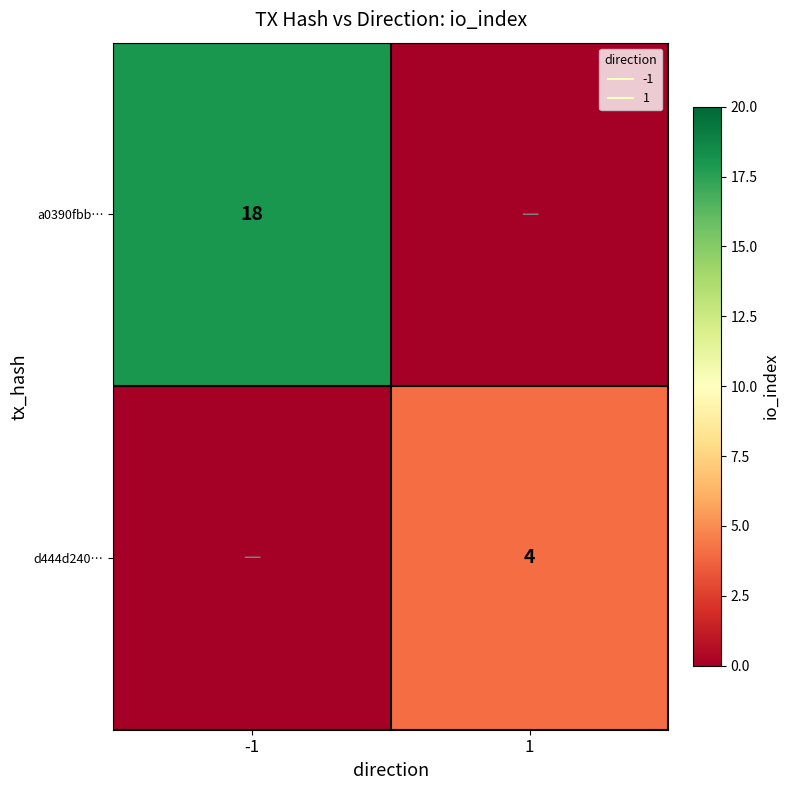

Is the value of a0390fbb… at 1 greater than the value of d444d240… at 1?

No